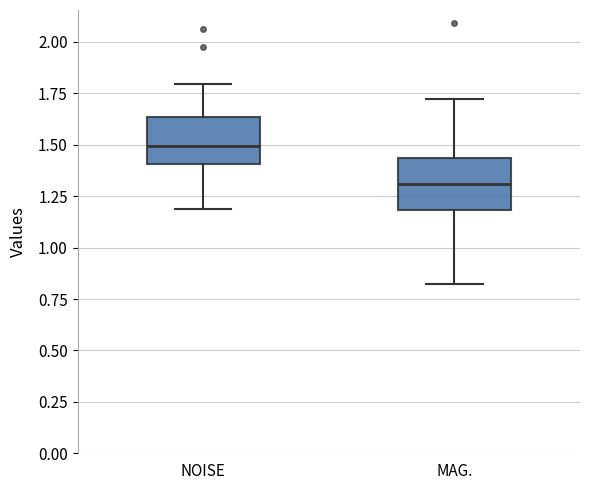

Reading left to right, read every box against the y-axis: the position of its median line, the range the box covers, and the ends of its whiskers. The values are not printed on the chart, so give them approximately, as read against the axis.

NOISE: median 1.50, box 1.40 to 1.65, whiskers 1.20 to 1.80
MAG.: median 1.30, box 1.20 to 1.45, whiskers 0.80 to 1.70